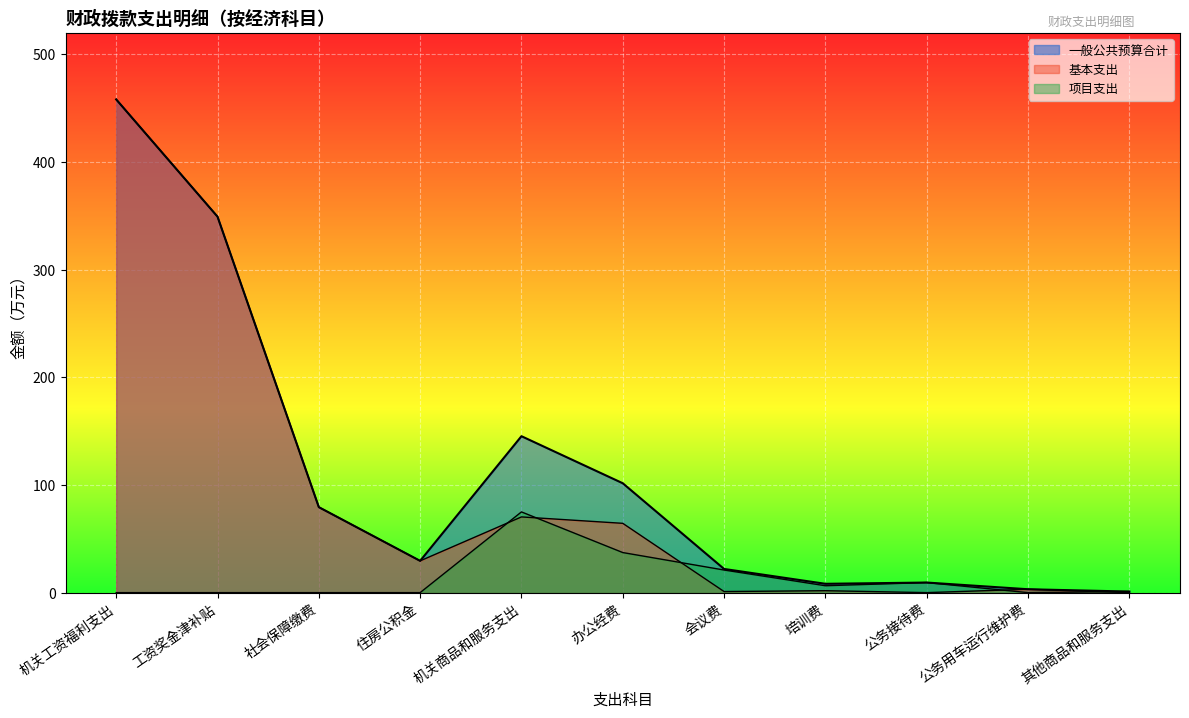

Which category has the lowest value across all series?

公务接待费